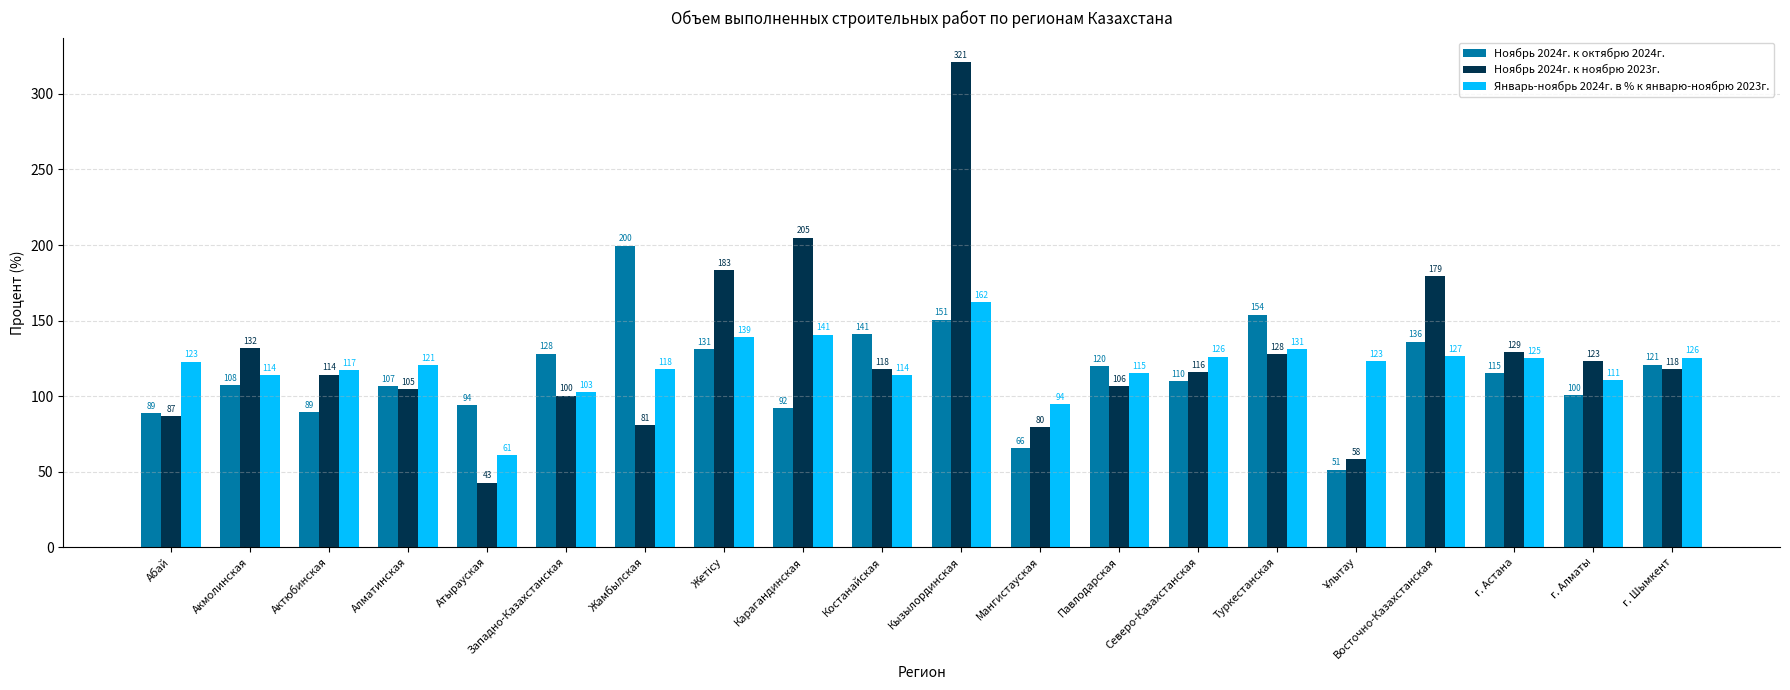

How many categories are shown in the chart?

20